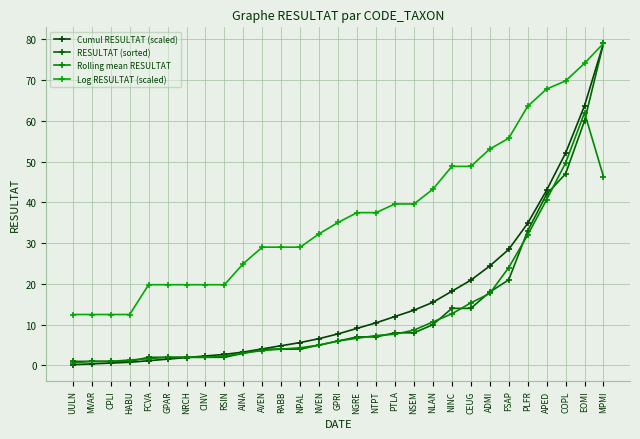

What is the average value of the RESULTAT (sorted) series?

14.1